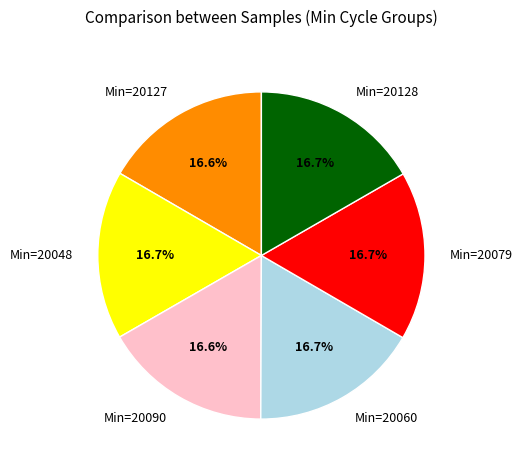

Combined, what portion of the pie is Min=20079 and Min=20048?

33.4%